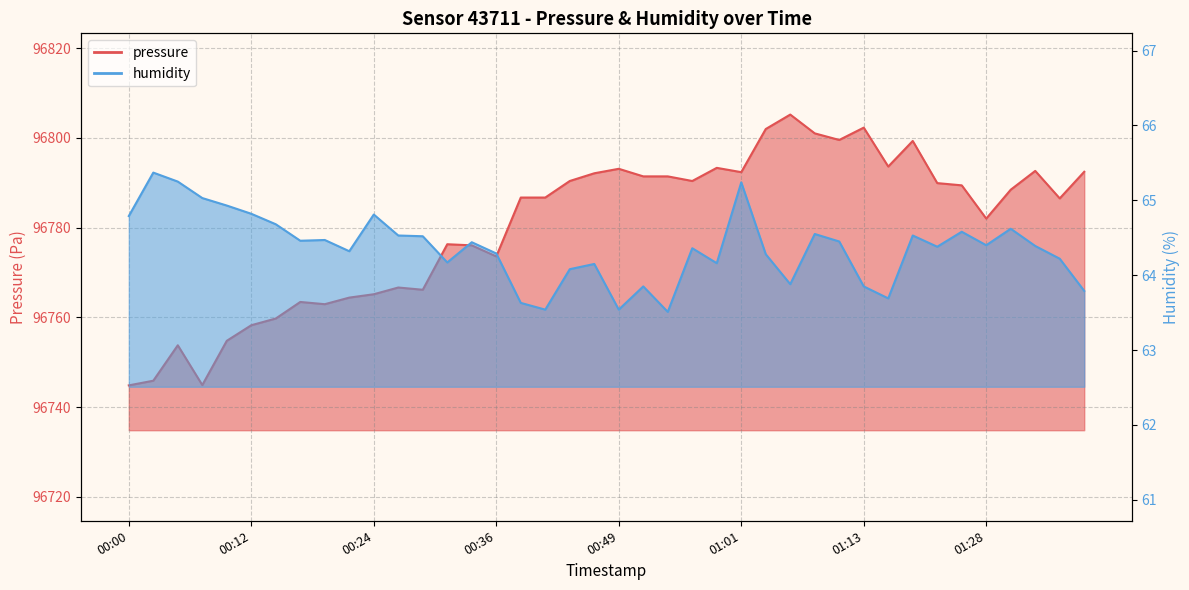

Reading left to right, transcribe all the data shown in this chart.

pressure: 00:00=96744.8	00:02=96745.9	00:05=96753.8	00:07=96744.9	00:10=96754.8	00:12=96758.2	00:15=96759.8	00:17=96763.4	00:19=96762.9	00:22=96764.4	00:24=96765.2	00:27=96766.7	00:29=96766.2	00:32=96776.3	00:34=96776.1	00:36=96773.6	00:39=96786.7	00:41=96786.7	00:44=96790.4	00:46=96792.1	00:49=96793.1	00:51=96791.4	00:53=96791.4	00:56=96790.4	00:58=96793.3	01:01=96792.4	01:03=96802.0	01:06=96805.2	01:08=96801.0	01:11=96799.6	01:13=96802.3	01:18=96793.6	01:21=96799.3	01:23=96789.9	01:25=96789.4	01:28=96782.0	01:30=96788.5	01:33=96792.7	01:35=96786.5	01:38=96792.5
humidity: 00:00=64.8	00:02=65.4	00:05=65.2	00:07=65.0	00:10=64.9	00:12=64.8	00:15=64.7	00:17=64.5	00:19=64.5	00:22=64.3	00:24=64.8	00:27=64.5	00:29=64.5	00:32=64.2	00:34=64.4	00:36=64.3	00:39=63.6	00:41=63.5	00:44=64.1	00:46=64.2	00:49=63.5	00:51=63.9	00:53=63.5	00:56=64.4	00:58=64.2	01:01=65.2	01:03=64.3	01:06=63.9	01:08=64.5	01:11=64.5	01:13=63.9	01:18=63.7	01:21=64.5	01:23=64.4	01:25=64.6	01:28=64.4	01:30=64.6	01:33=64.4	01:35=64.2	01:38=63.8